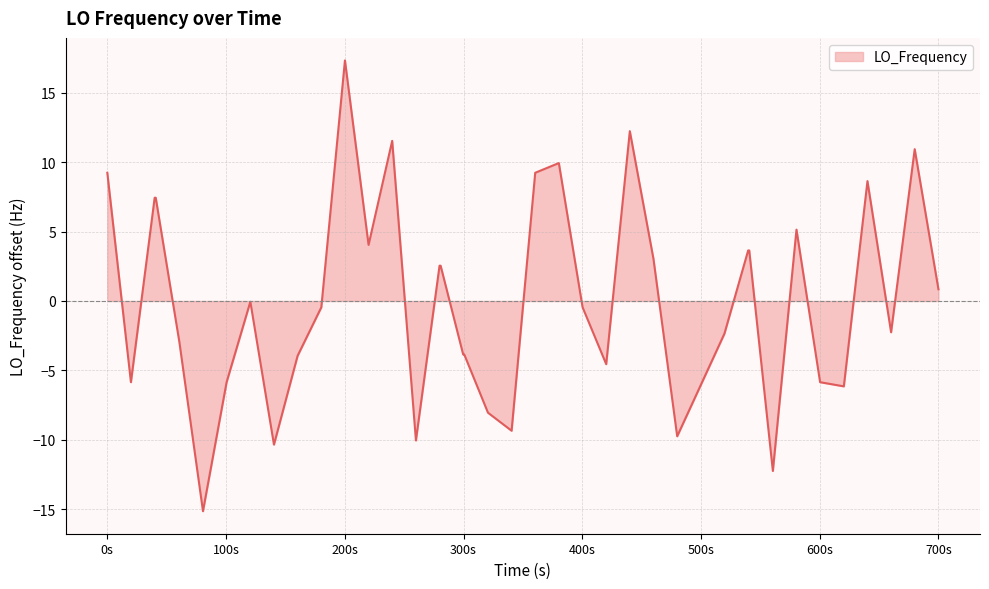

What is the smallest value displayed?

-15.2